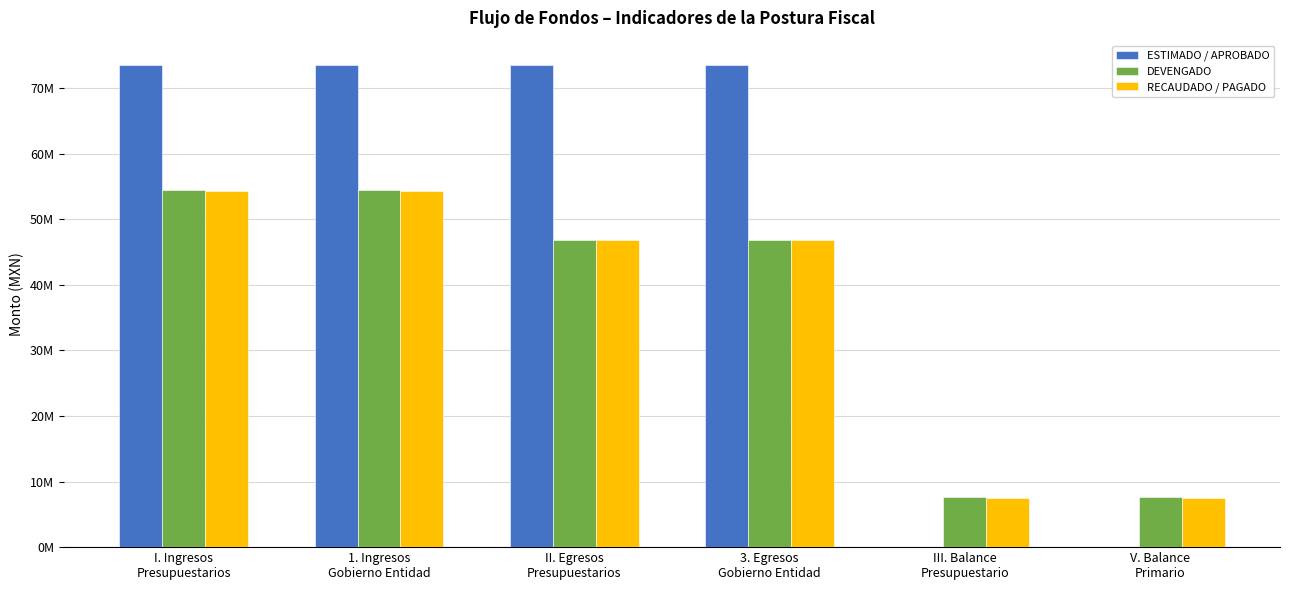

At which category is the sum across all series the highest?

I. Ingresos
Presupuestarios